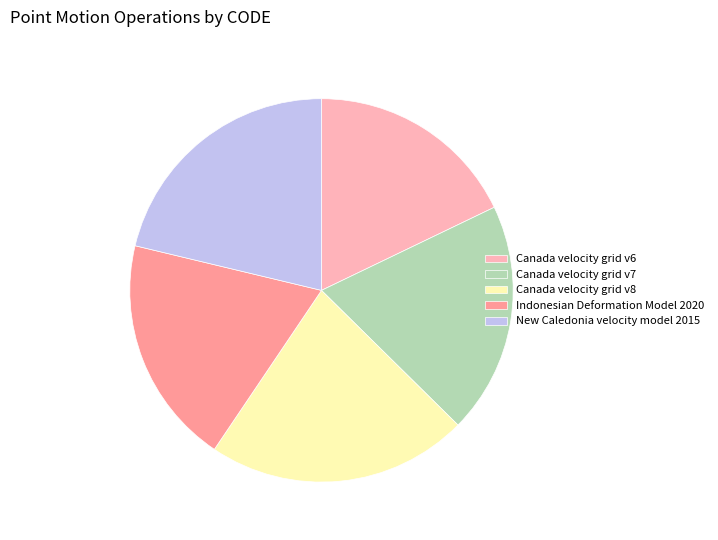

Between Canada velocity grid v6 and Indonesian Deformation Model 2020, which is larger?

Indonesian Deformation Model 2020